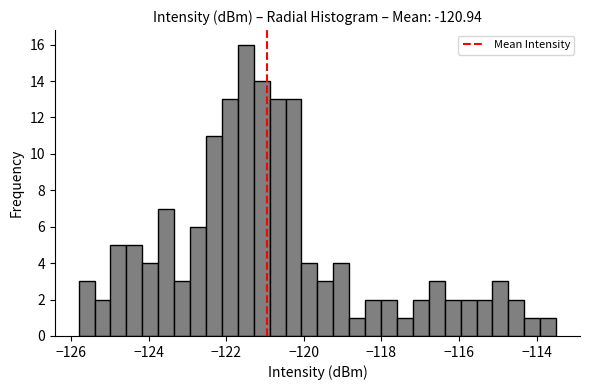

Around what value on the x-axis is the tallest bar? Give the approximate position of its centre, as read against the axis.

-121.4